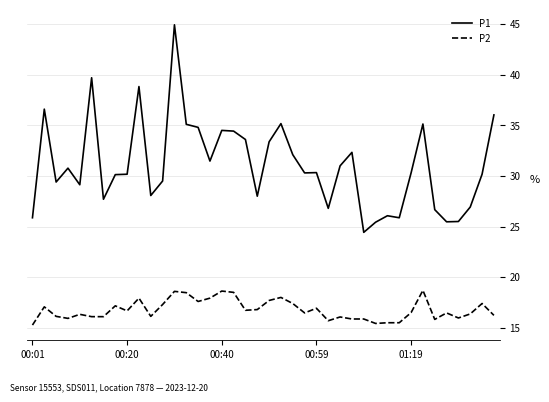

How many lines are shown in the chart?

2